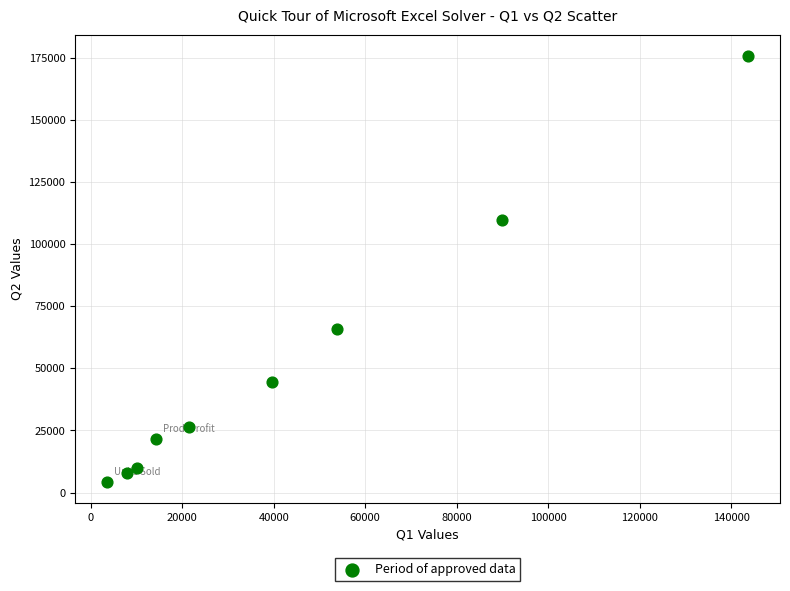

What Y value in the scatter plot is closest to 89988?

109741.9